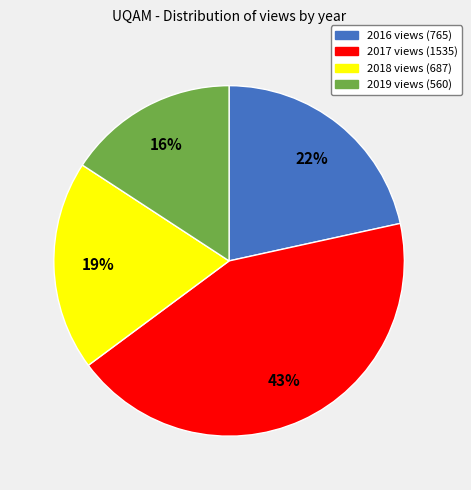

Combined, do 2018 and 2016 account for over 50%?

No